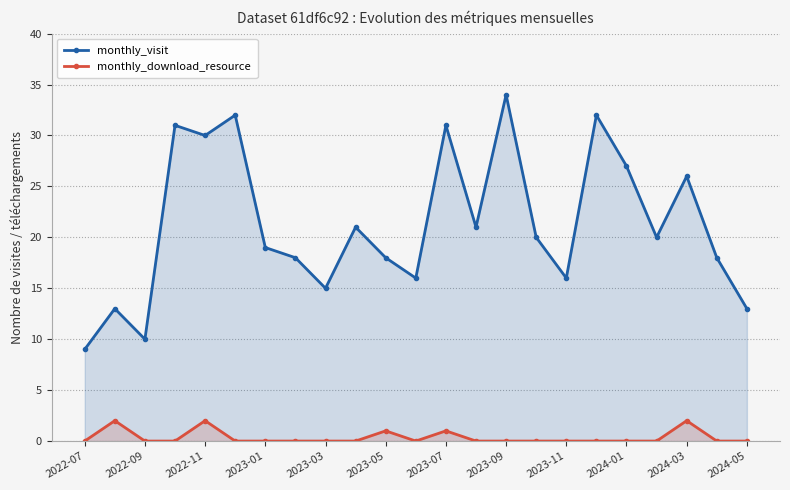

Which series has the largest total across all categories?

monthly_visit